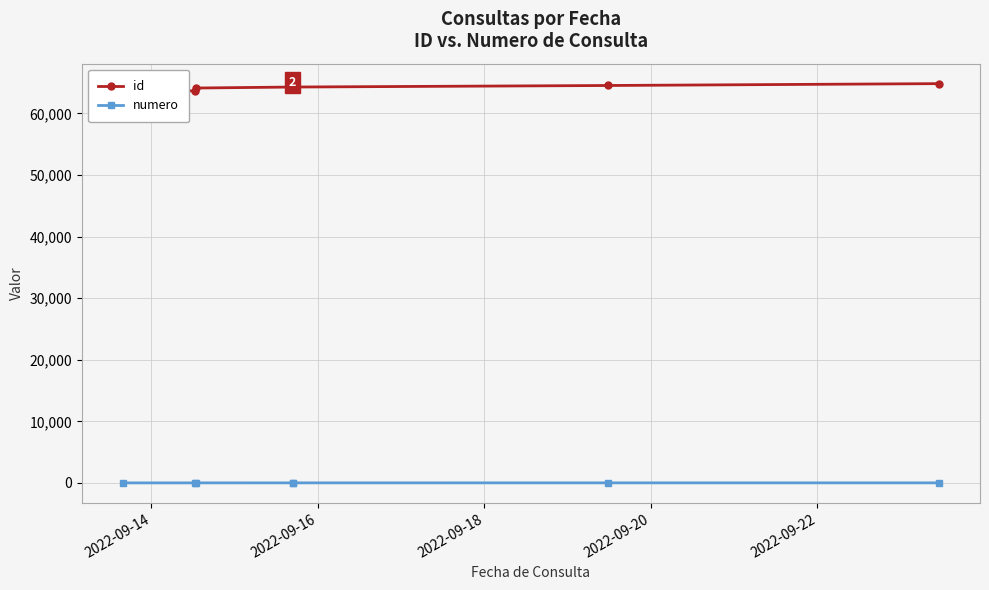

What is the minimum value for id?

63638